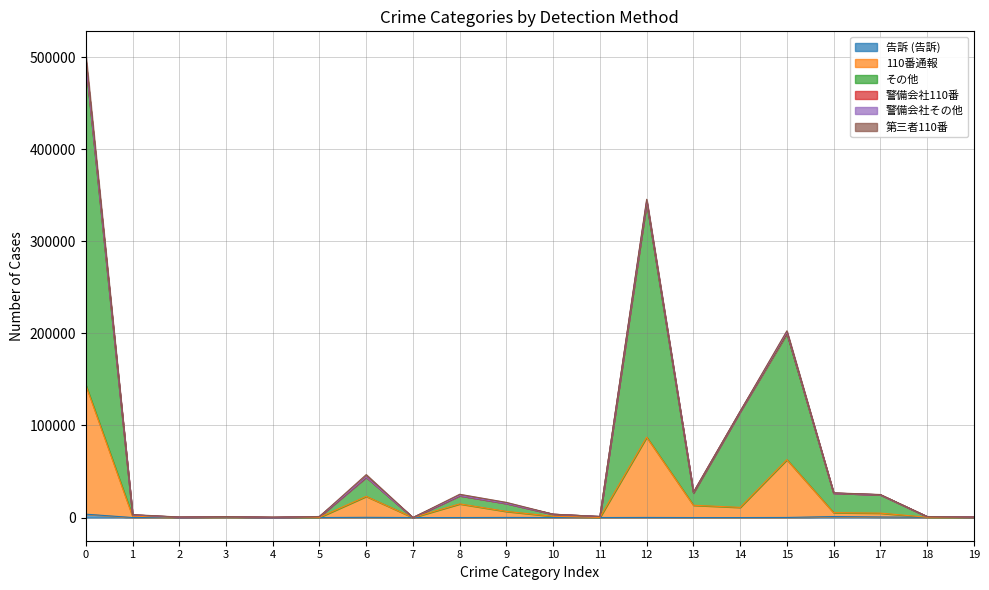

The value of 告訴 (告訴) at 13 is 18. True or false?

True